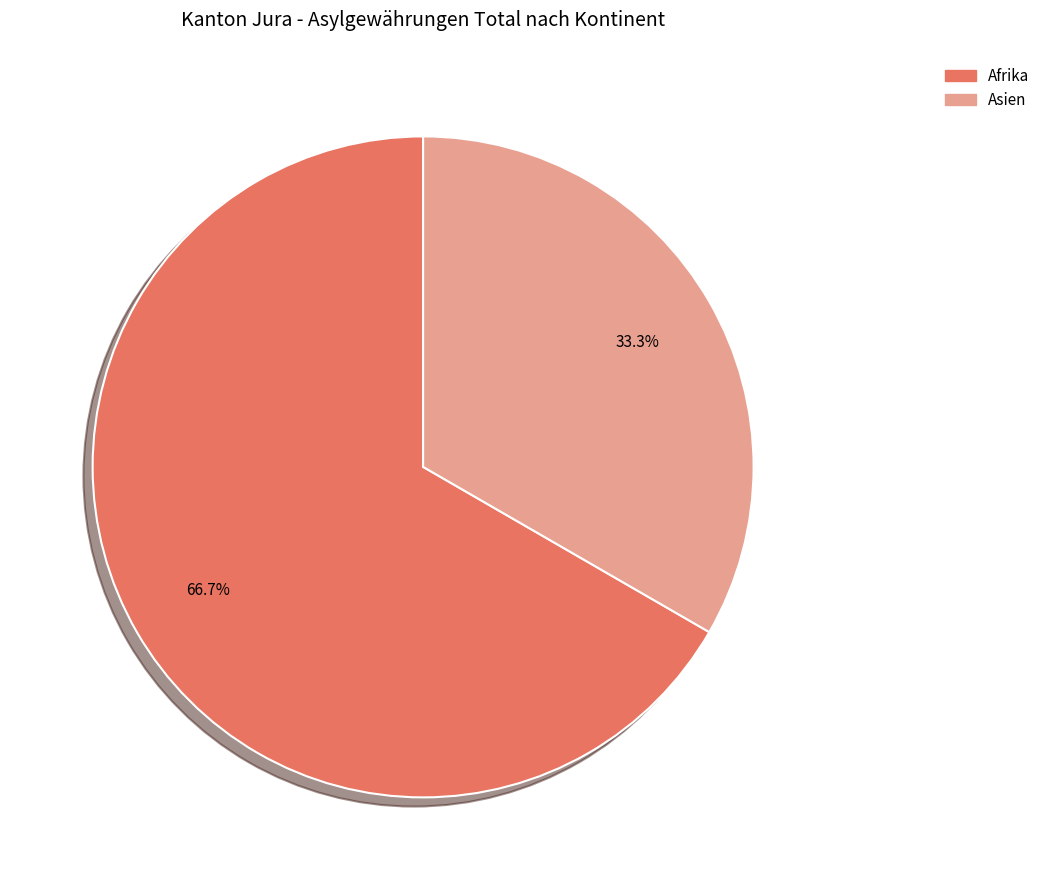

Does any single category account for the majority?

Yes